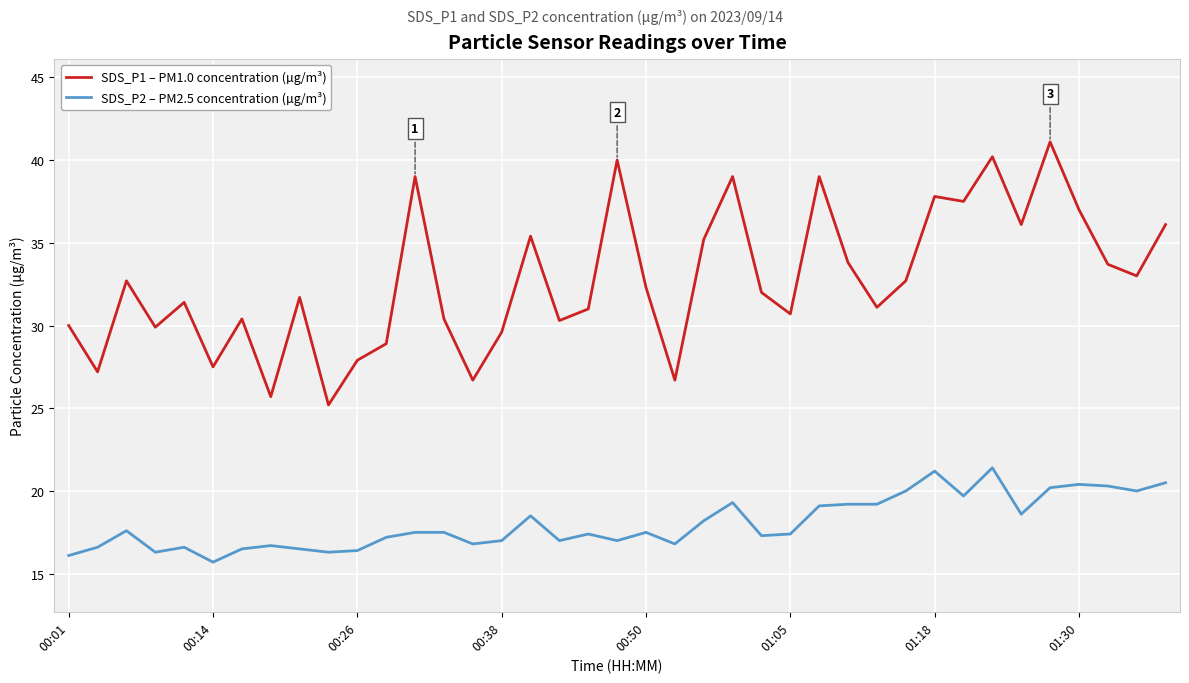

Which series has the largest range (max minus min)?

SDS_P1 – PM1.0 concentration (µg/m³)